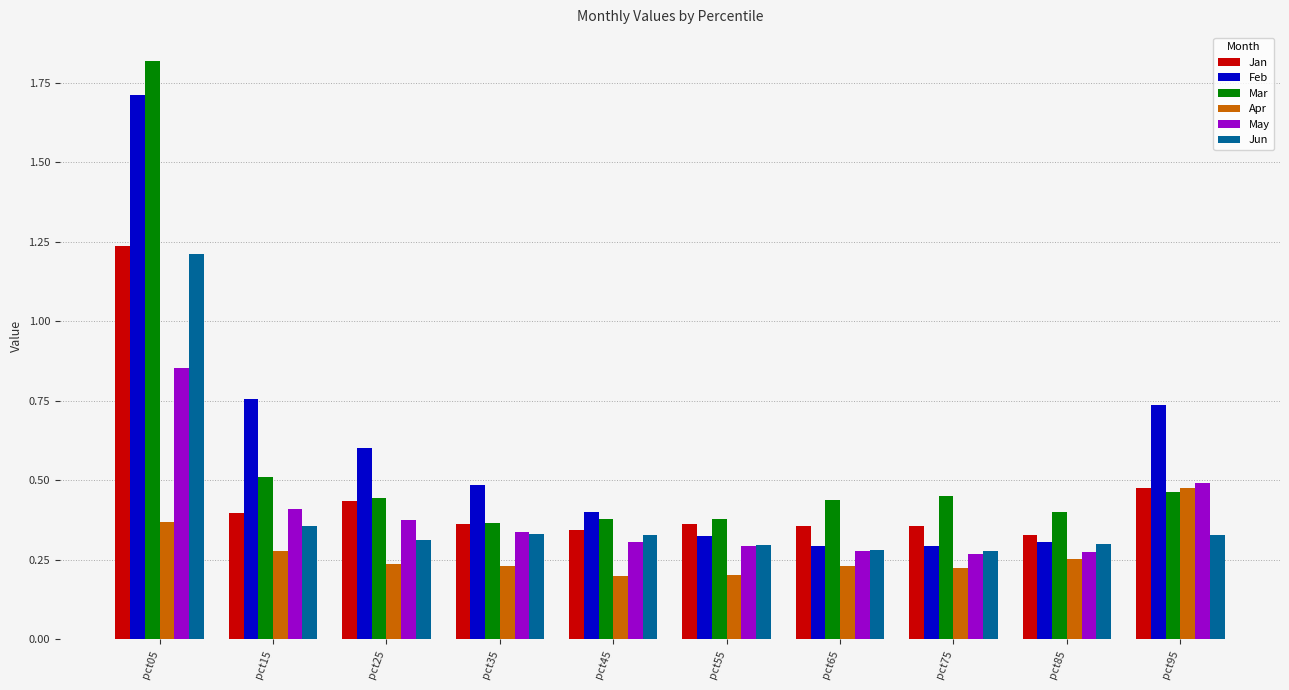

What are all the series names shown in the legend?

Jan, Feb, Mar, Apr, May, Jun